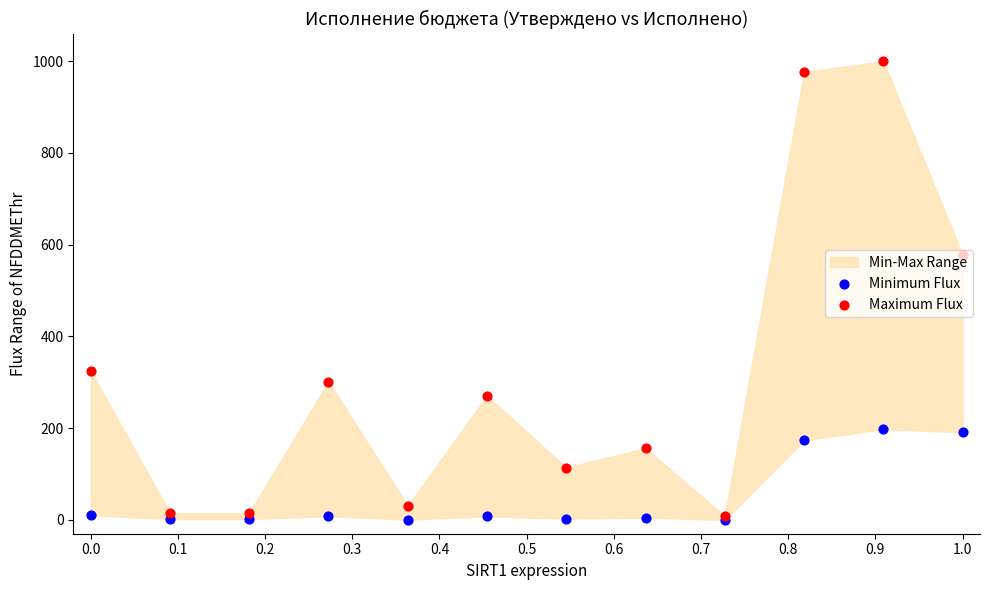

At how many categories does at least one series exceed 295?

5